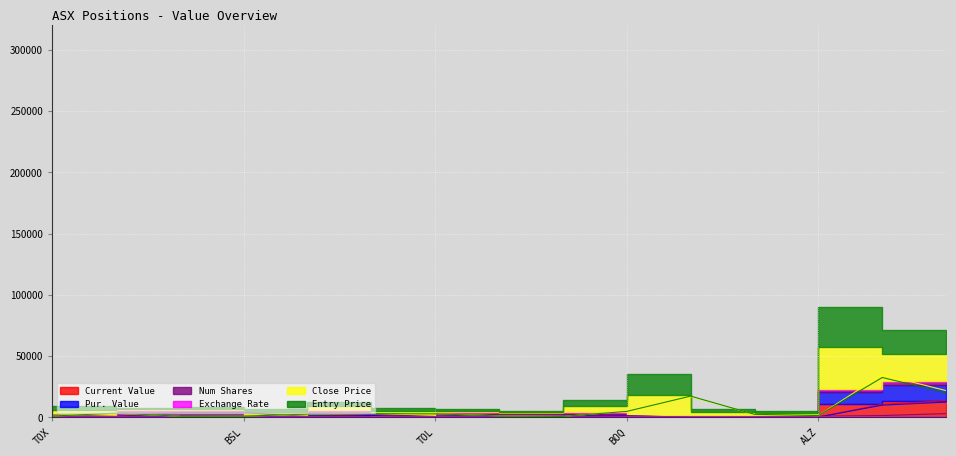

How many lines are shown in the chart?

6